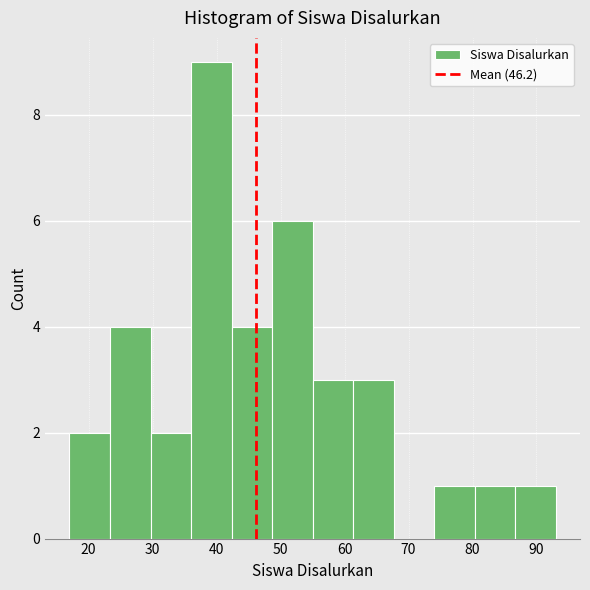

Which range on the x-axis has the tallest bar?

36 to 42